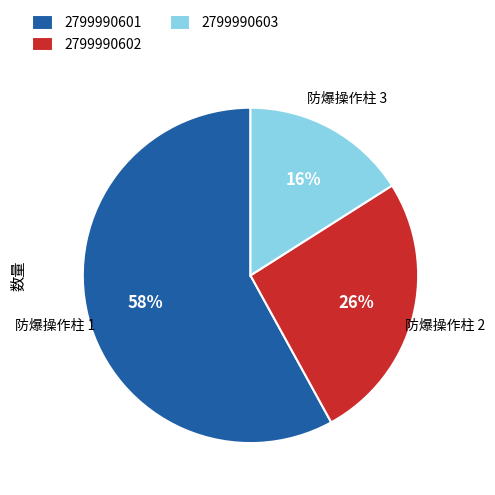

To the nearest percent, what is the combined percentage of 2799990602 and 2799990601?

84%